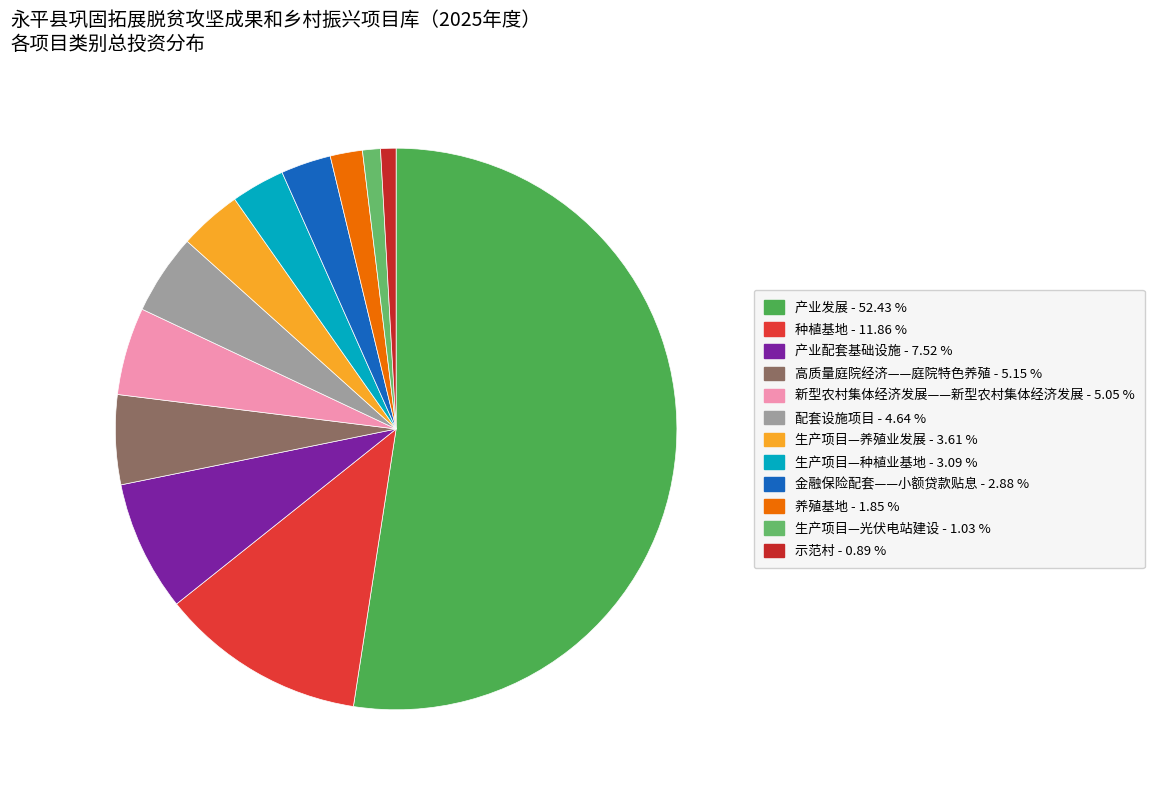

How many segments does this pie chart have?

12